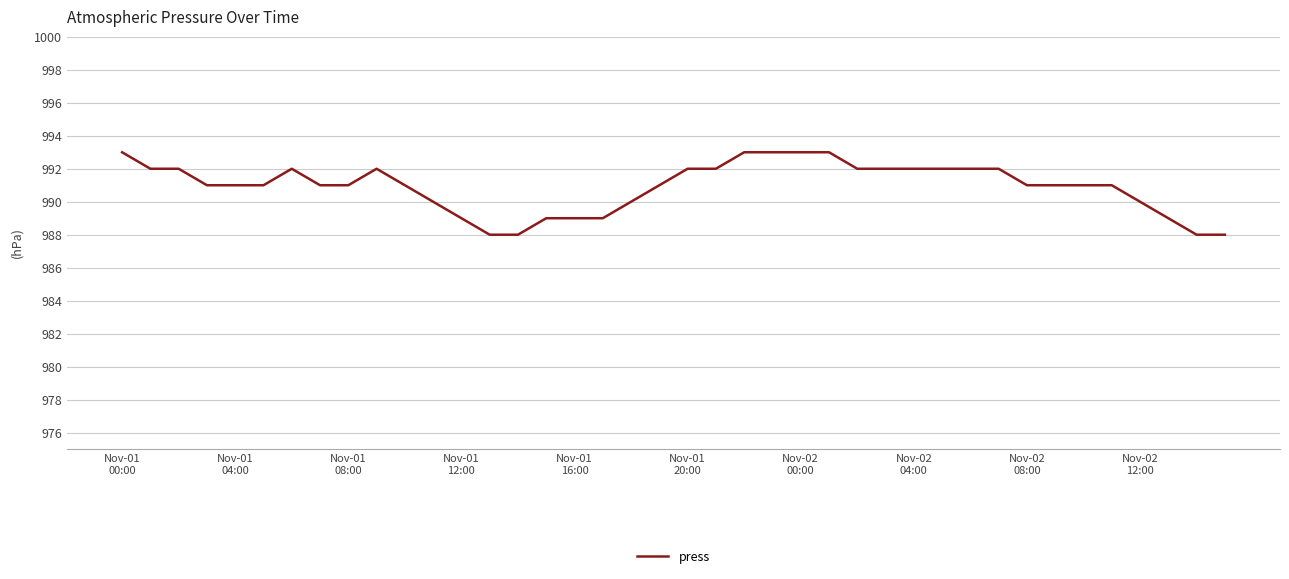

What is the maximum value shown in the chart?

993